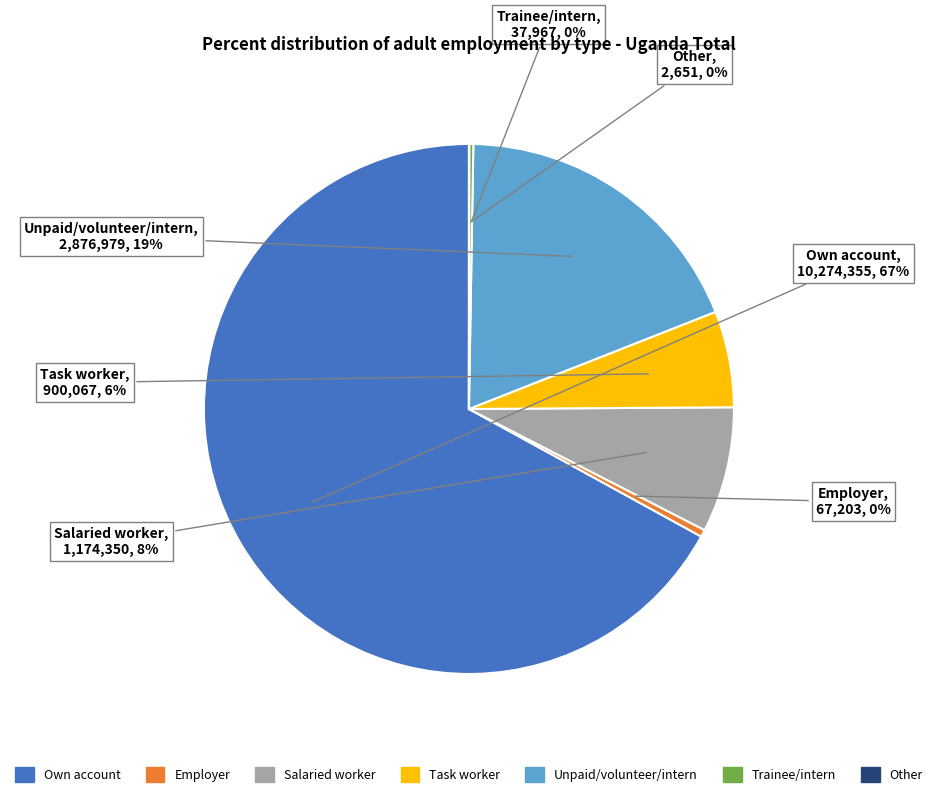

To the nearest percent, what is the average slice percentage?

14%